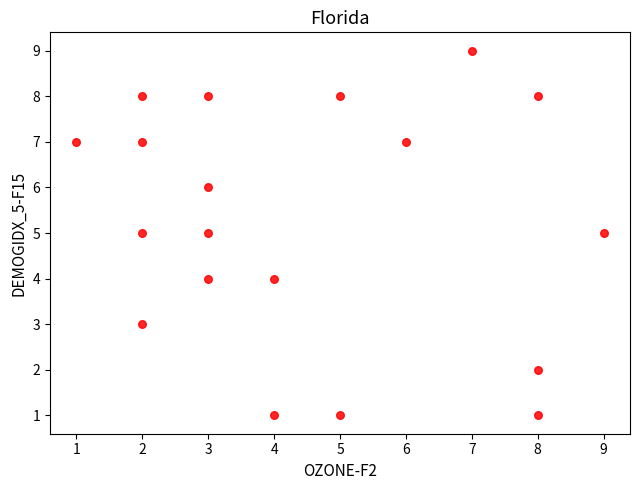

What is the range of Y values (max minus min)?

8